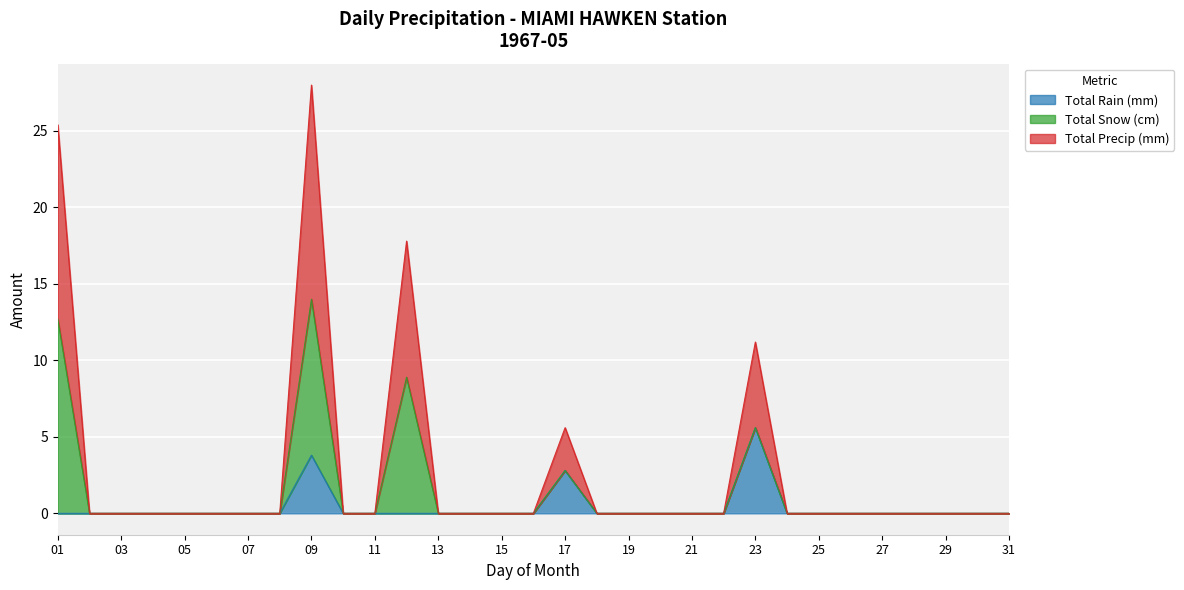

Is it true that Total Rain (mm) equals 0.7 at 17?

False